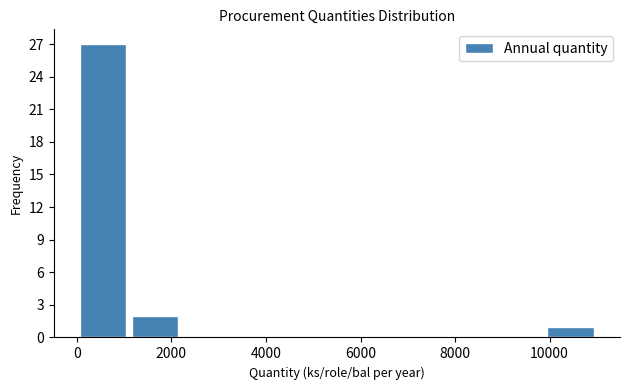

What is the height of the bar covering 10000 to 11000 on the x-axis? Neither the bar edges nor the heights are printed on the chart, so give them approximately, as read against the axes.

1